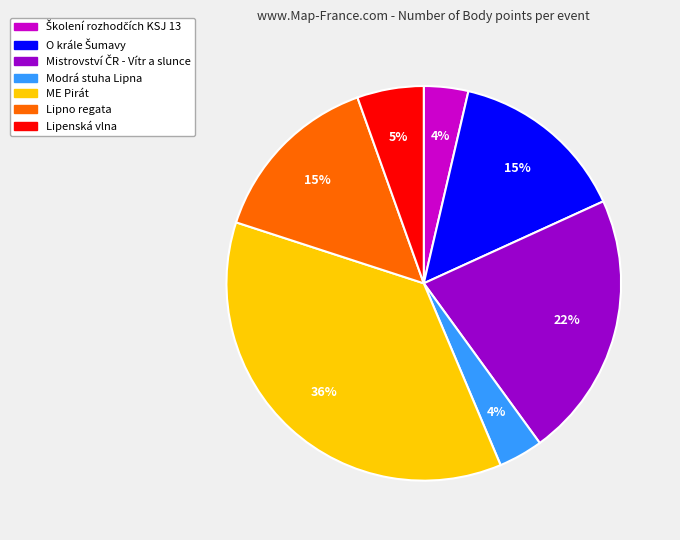

Does any single category account for the majority?

No